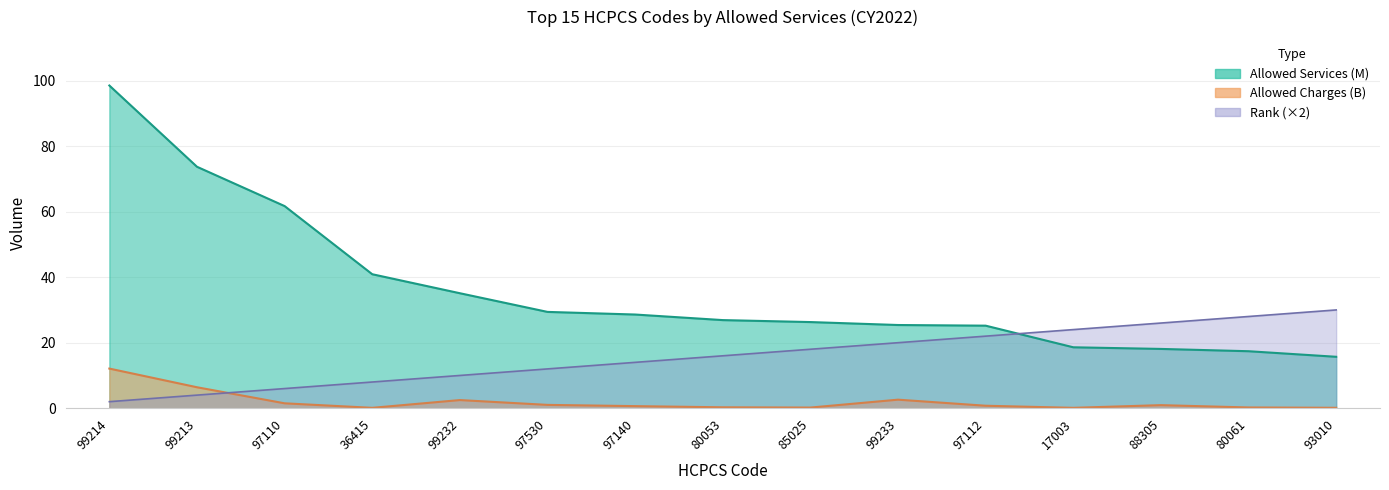

What is the average value of the Allowed Services (M) series?

36.1